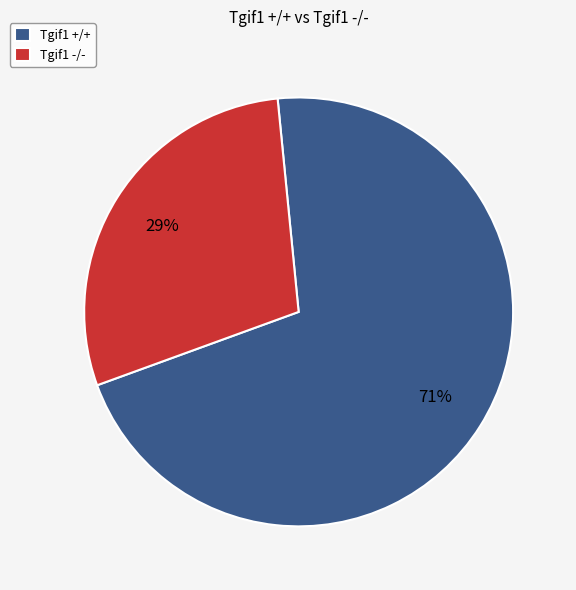

What percentage is the Tgif1 +/+ slice, to the nearest percent?

71%